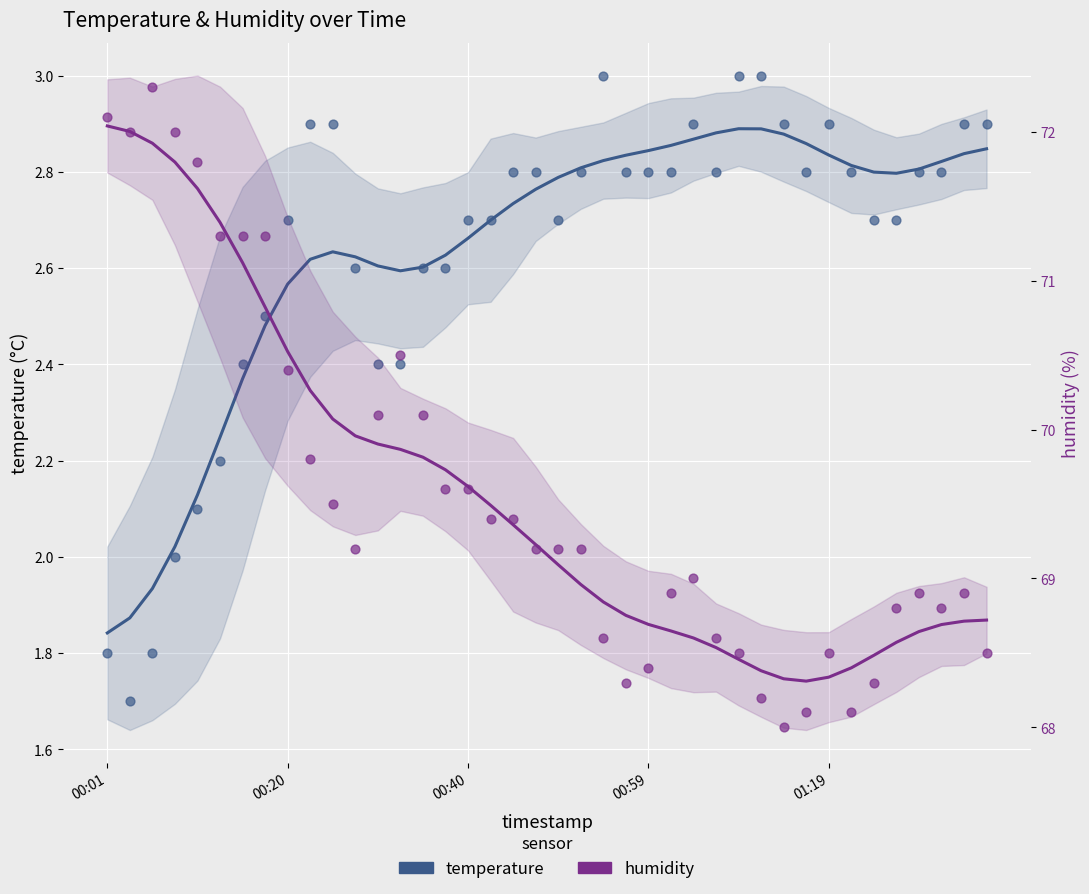

Which series reaches the maximum Y coordinate?

humidity